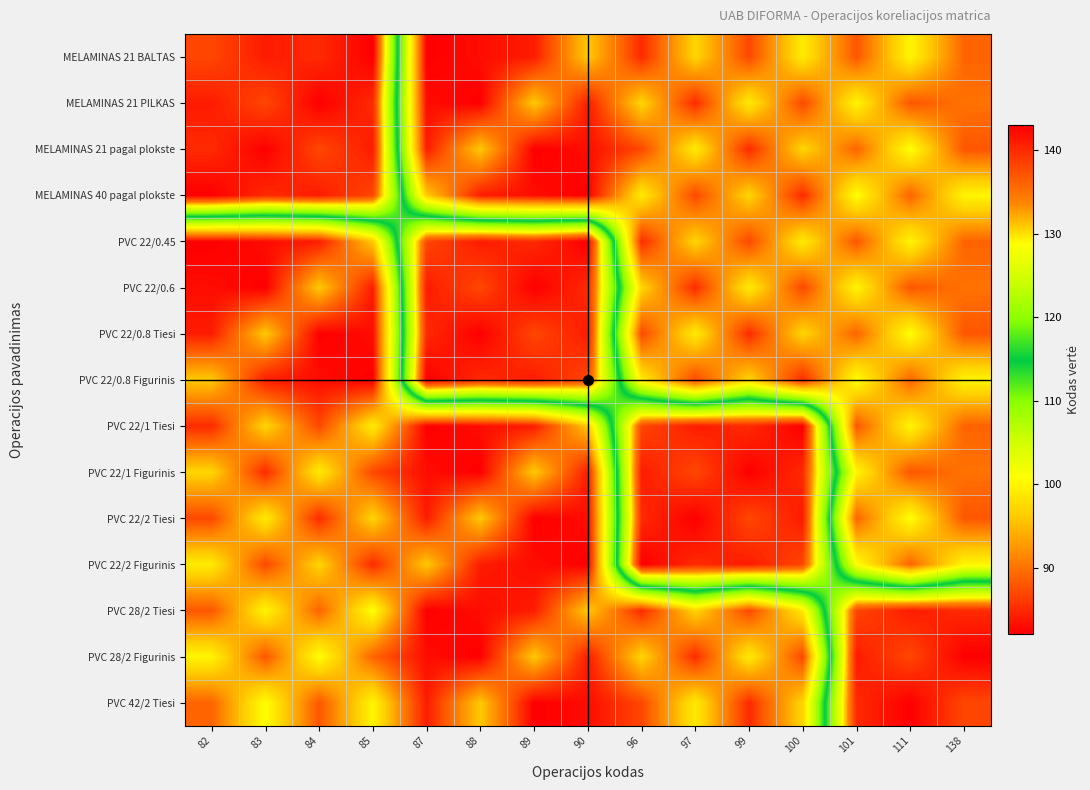

What is the spread (max minus min) of values at 82?

61